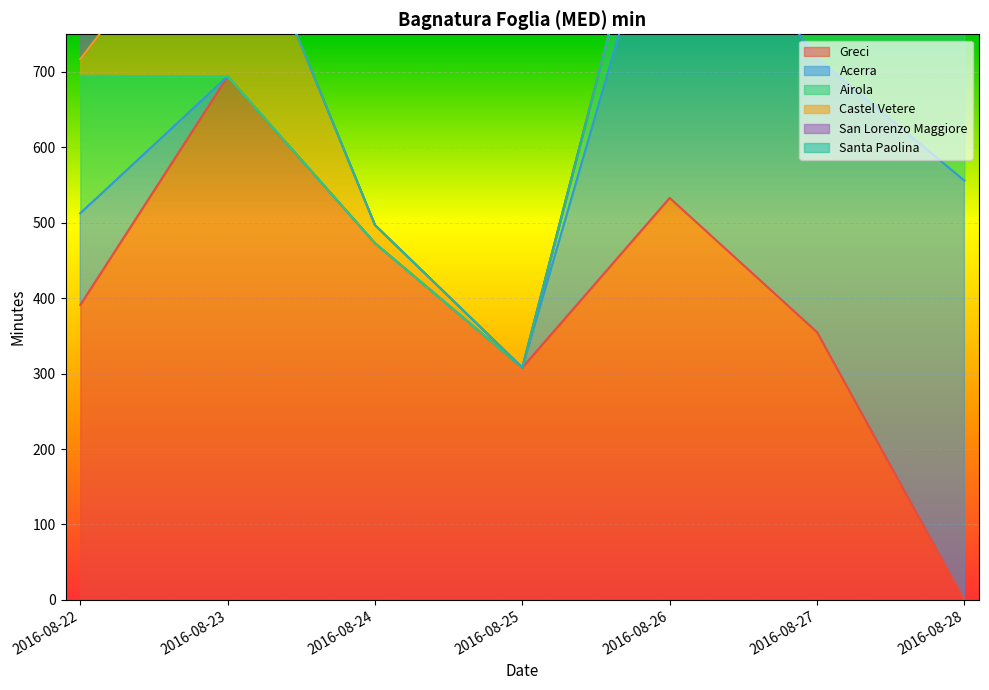

What is the total value across all series at 2016-08-28?

1204.4